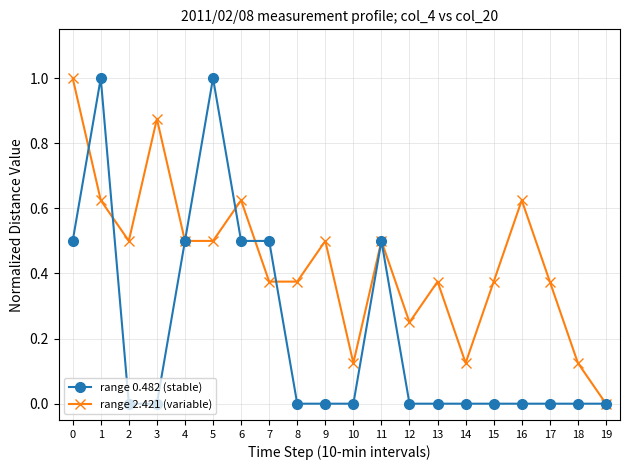

Between 5 and 12, which series saw the biggest shift?

range 0.482 (stable)